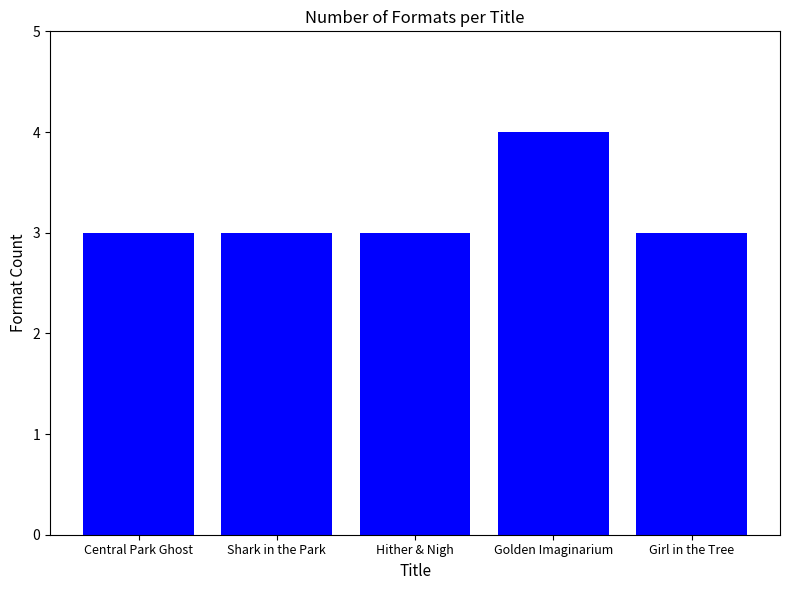

What is the value of the 4th bar from the left?

4